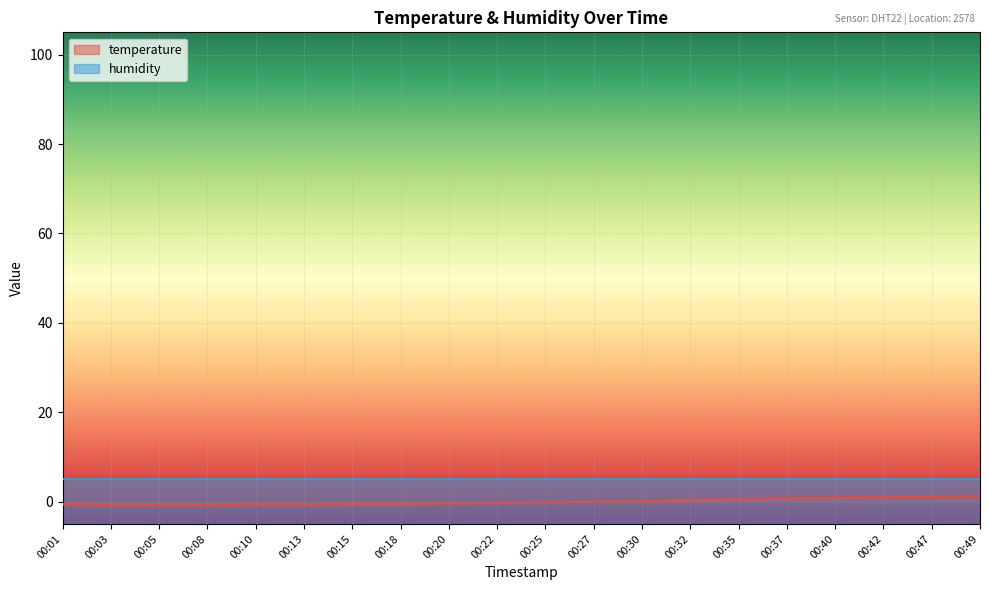

What is the sum of the values at 00:22 and 00:27?

-0.3